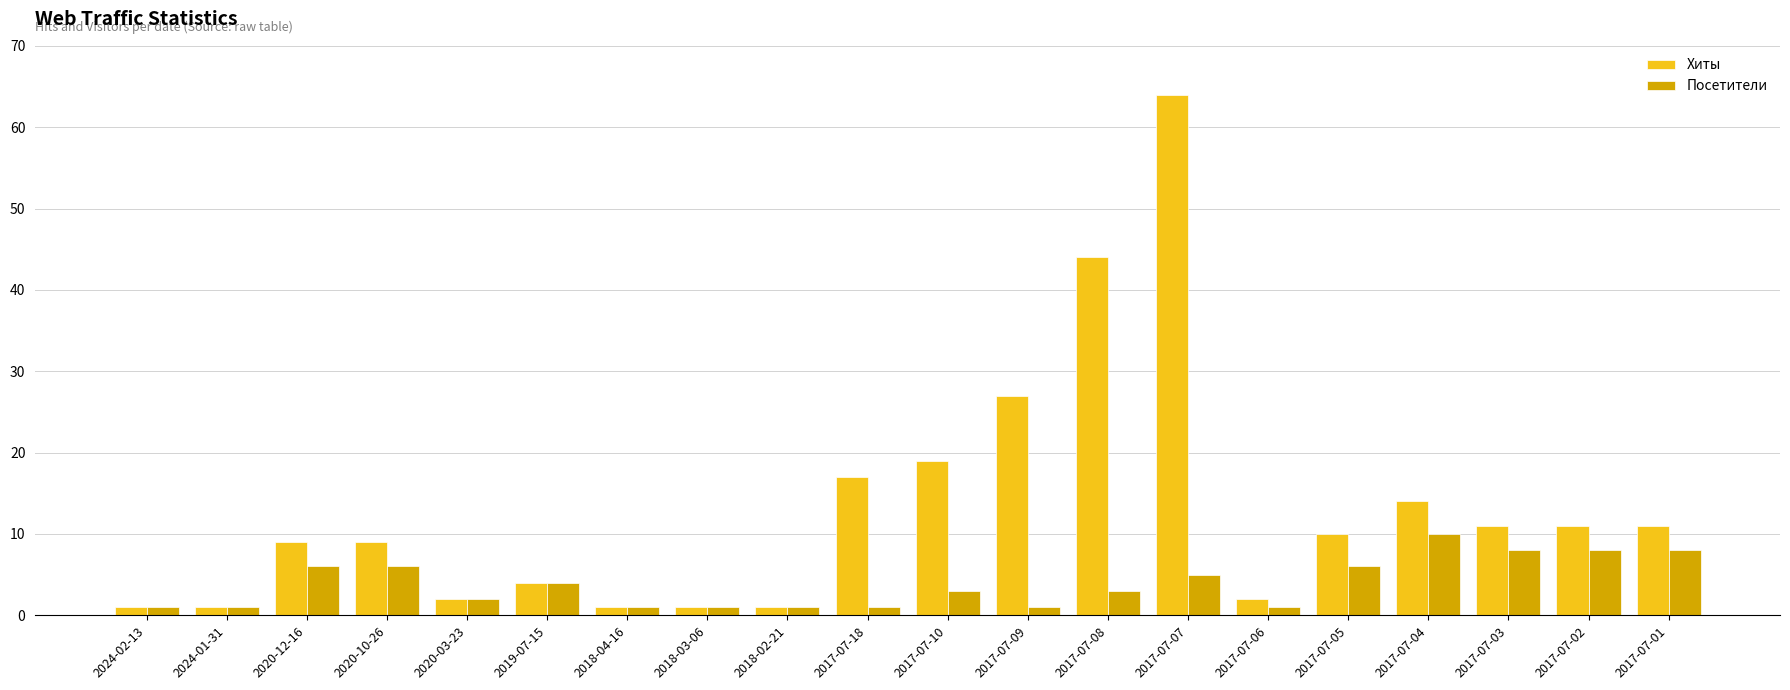

Does the chart contain any negative values?

No